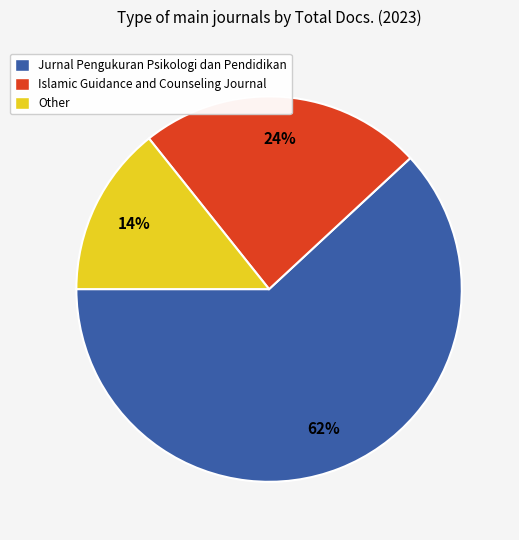

To the nearest percent, what is the difference between the Islamic Guidance and Counseling Journal and Jurnal Pengukuran Psikologi dan Pendidikan slice percentages?

38%